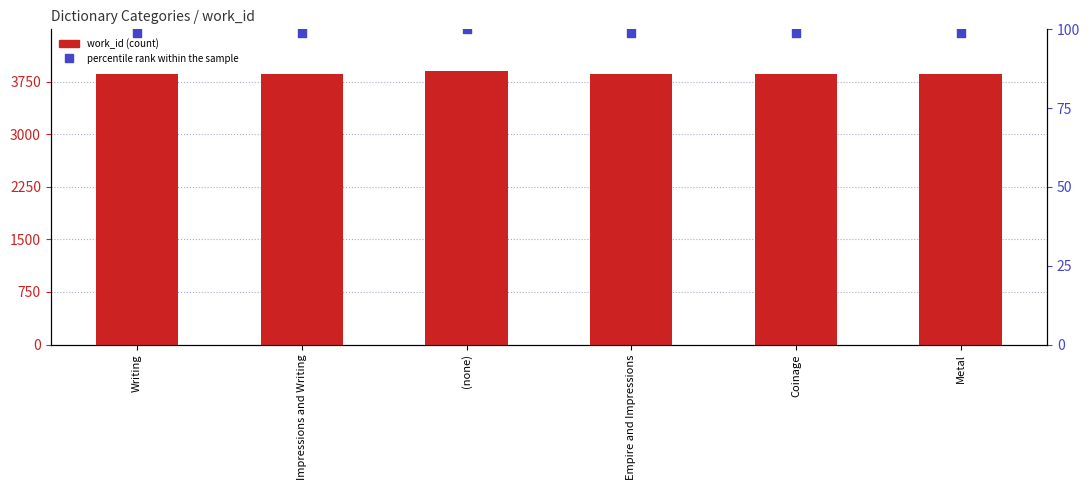

Which series has the largest total across all categories?

work_id